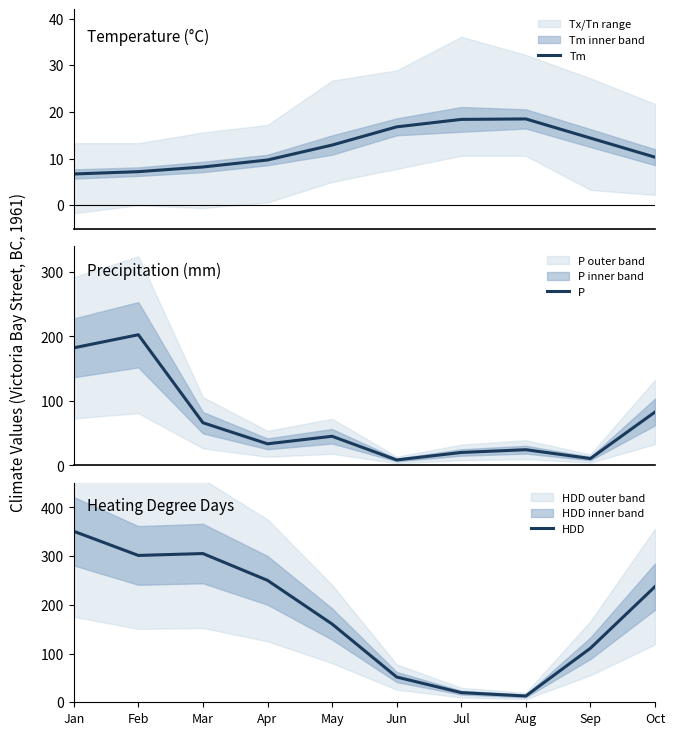

At how many categories does at least one series exceed 76?

7